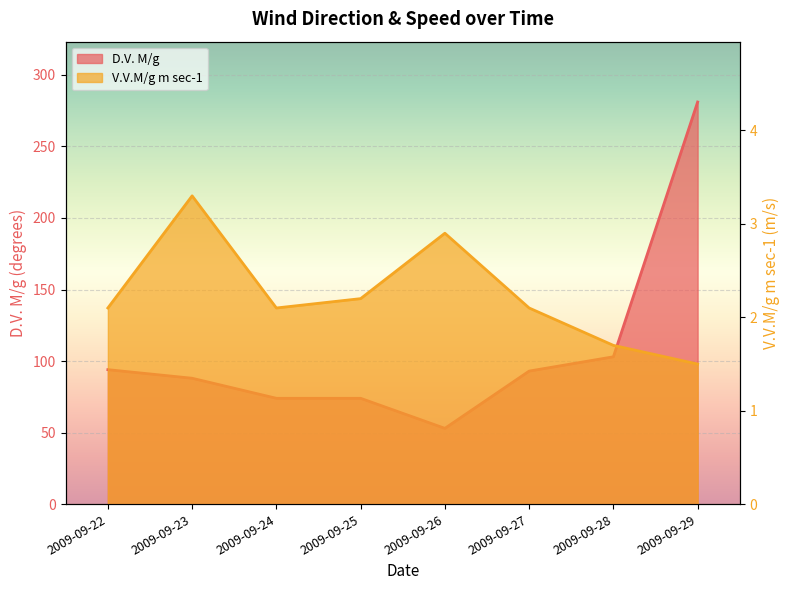

How many values in the V.V.M/g m sec-1 series exceed 2?

6